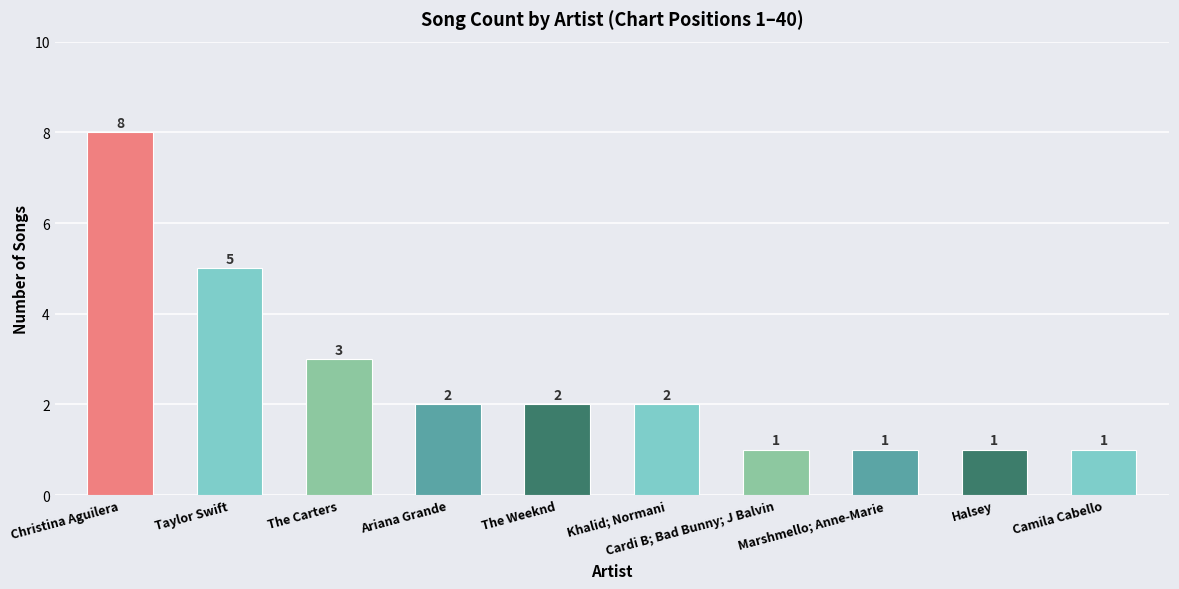

What is the change in value from Taylor Swift to Camila Cabello?

-4